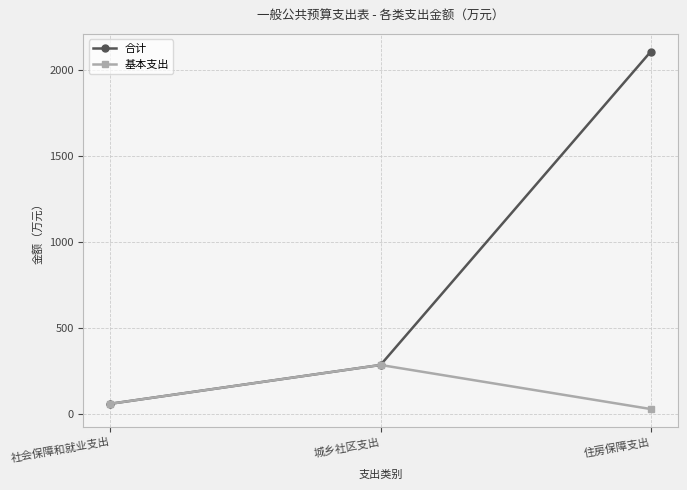

What is the difference between the second highest and minimum values in the 合计 series?

225.9